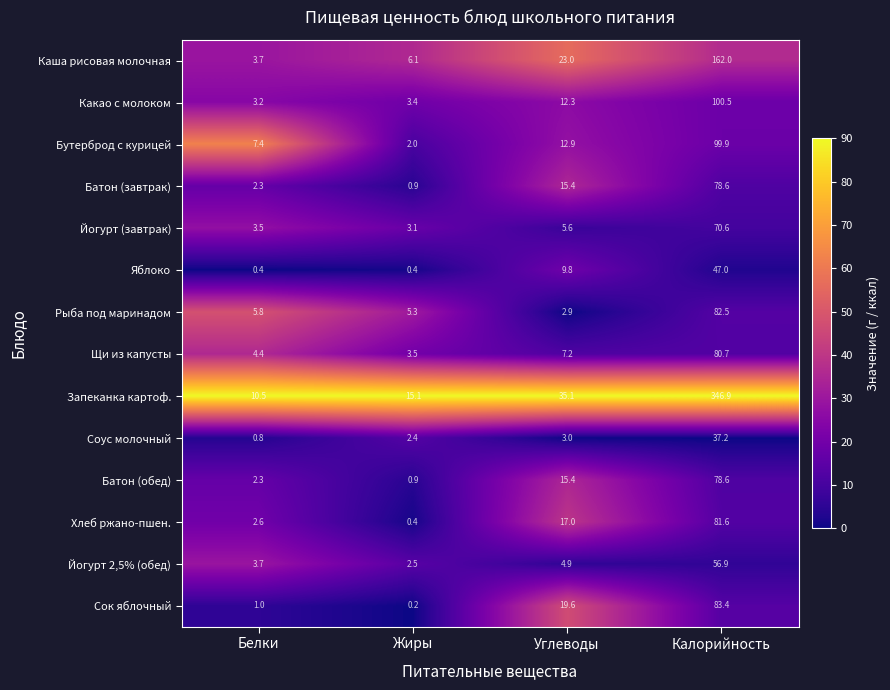

At which label does Сок яблочный first exceed 19?

Углеводы